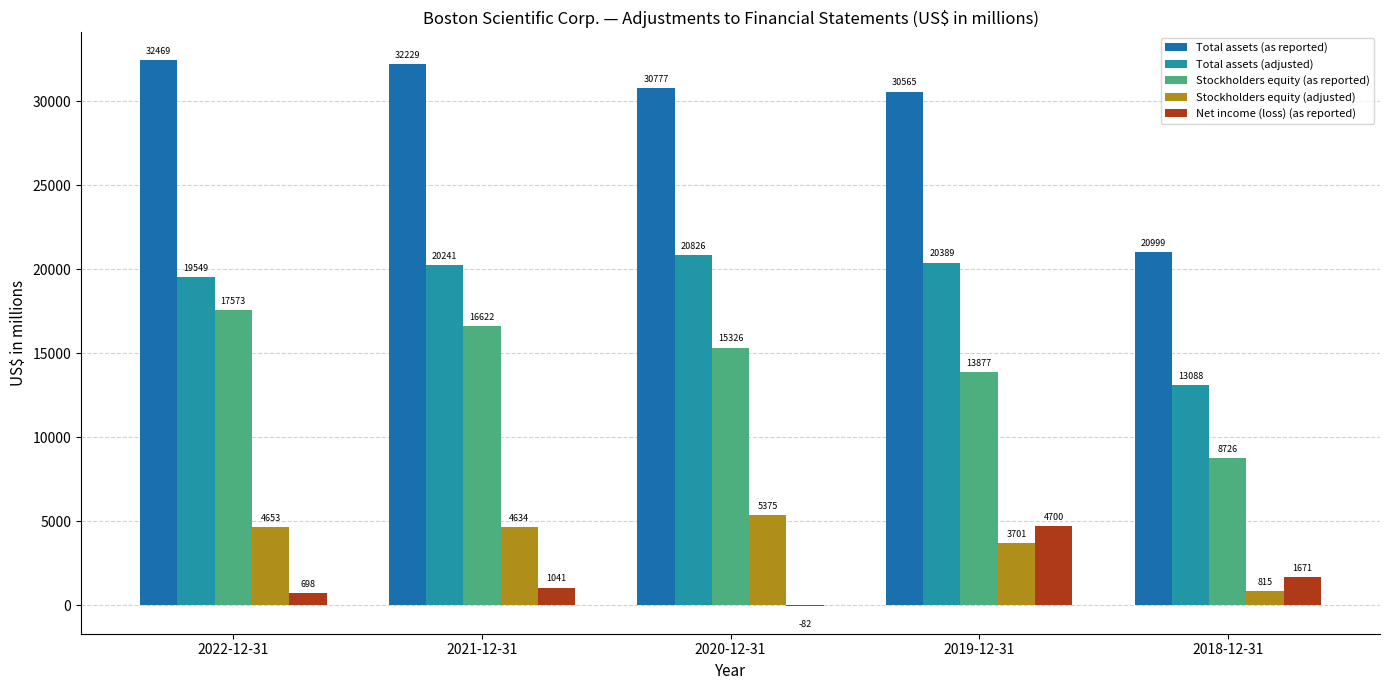

How many groups of bars are there?

5